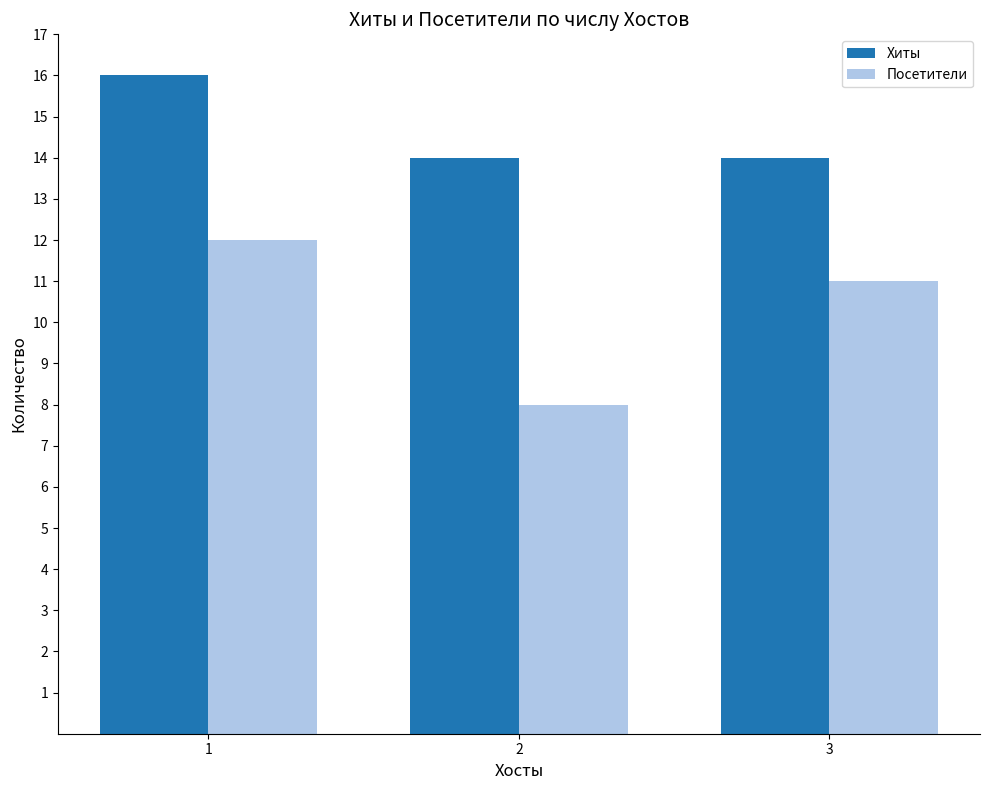

What is the average value of the Посетители series?

10